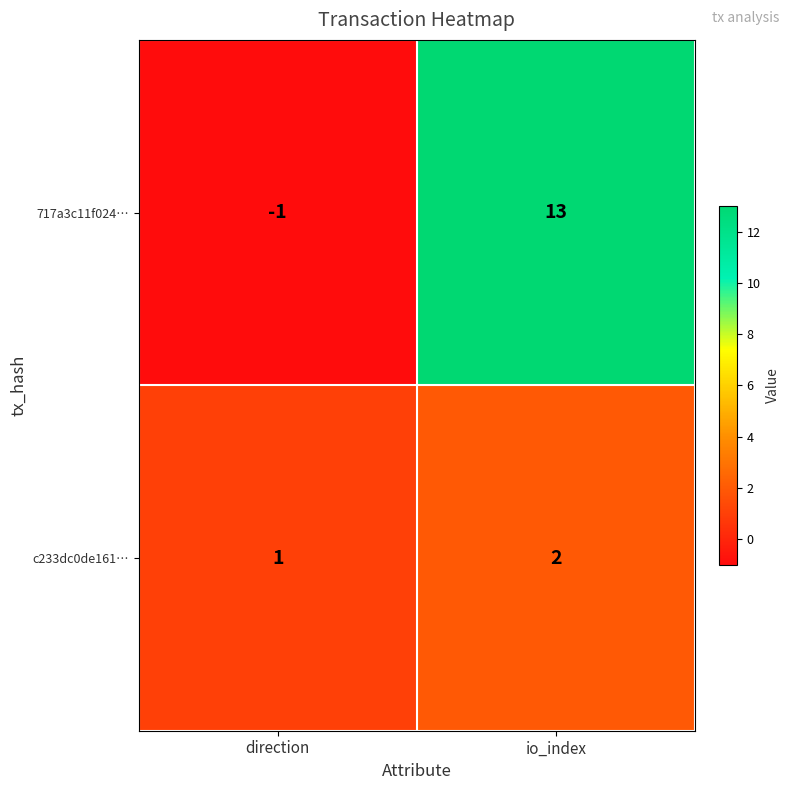

At which label does c233dc0de161… reach its peak?

io_index